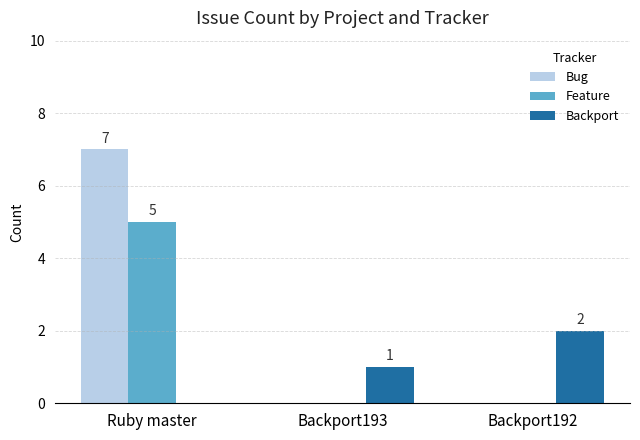

Reading left to right, transcribe all the data shown in this chart.

Bug: 7	0	0
Feature: 5	0	0
Backport: 0	1	2